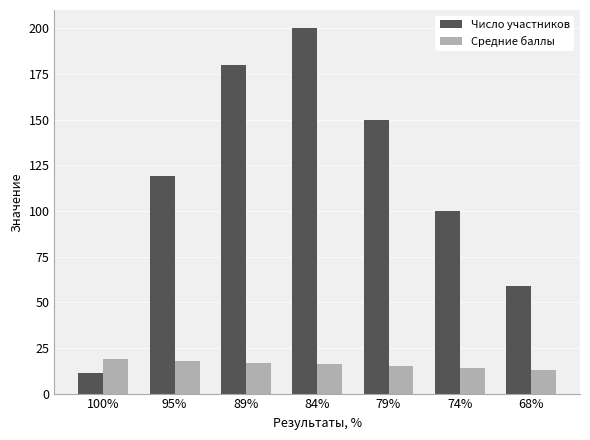

True or false: Число участников has a value of 31 at 79%.

False